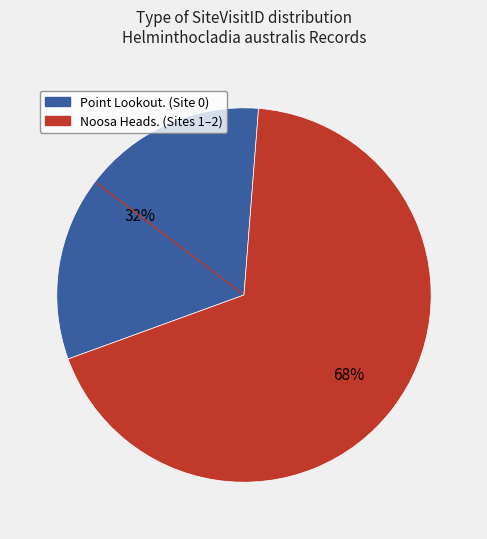

To the nearest percent, what is the difference between the largest and smallest slice percentages?

36%